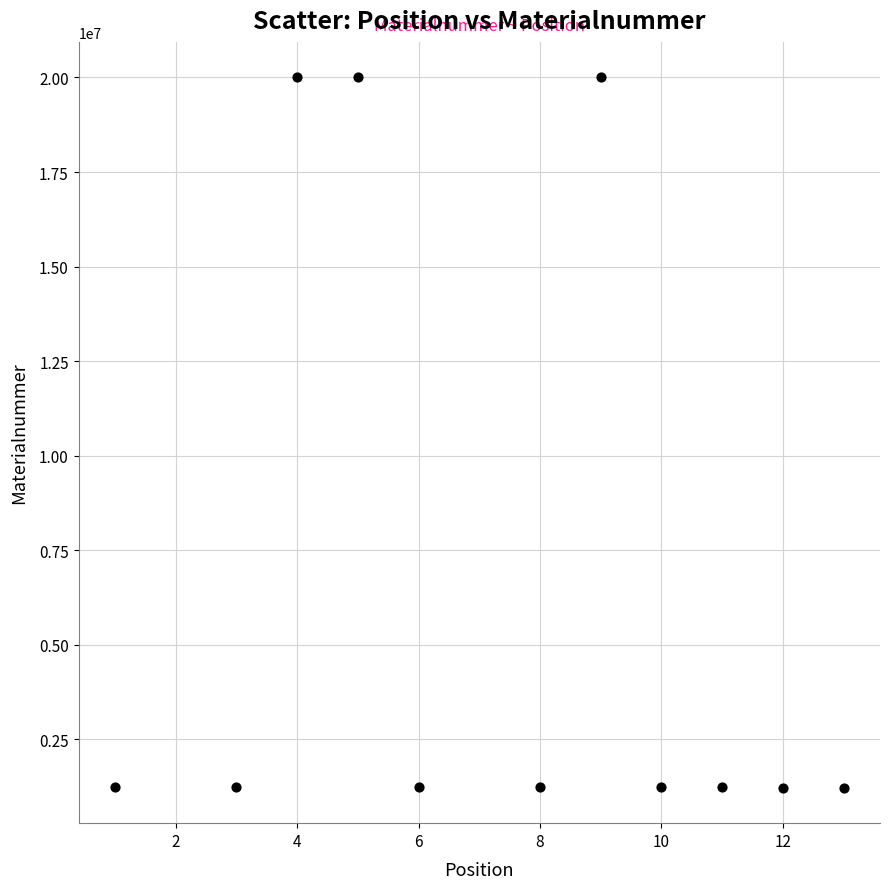

What is the range of X values (max minus min)?

12